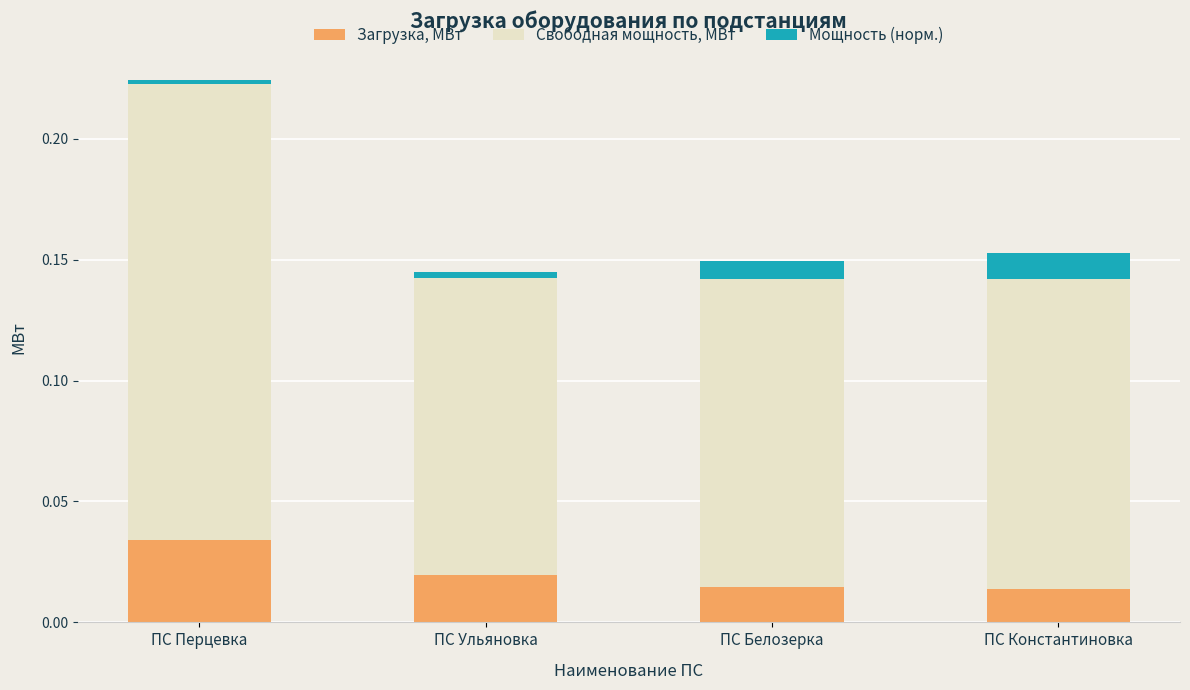

At which category is the sum across all series the highest?

ПС Перцевка